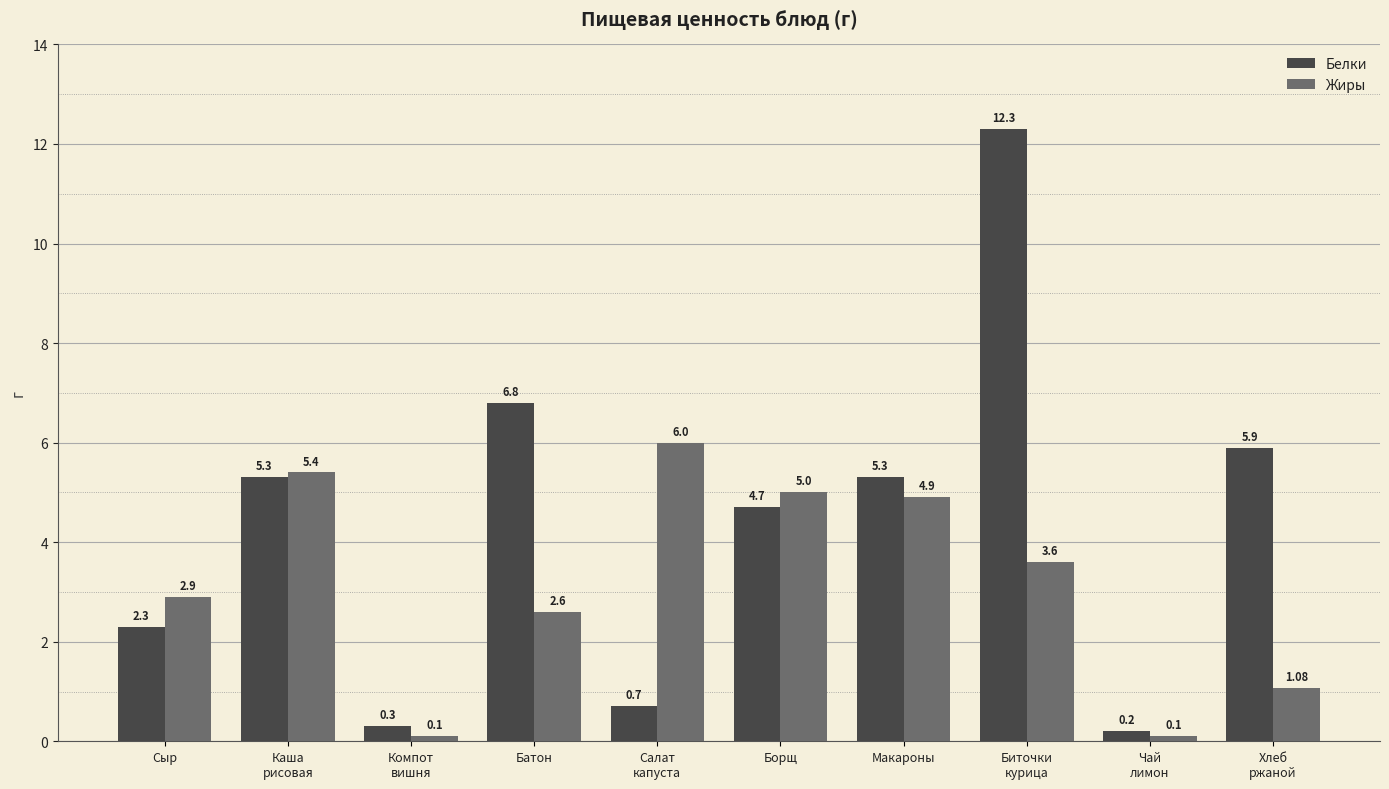

At which label is Жиры closest to 3?

Сыр